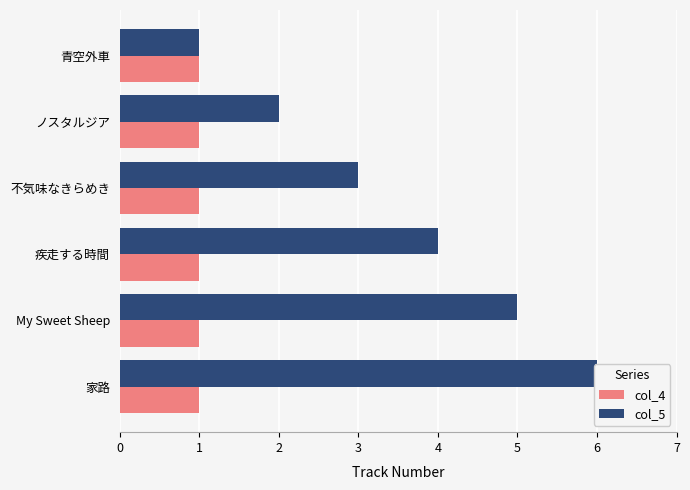

How many bars are there in each group?

2